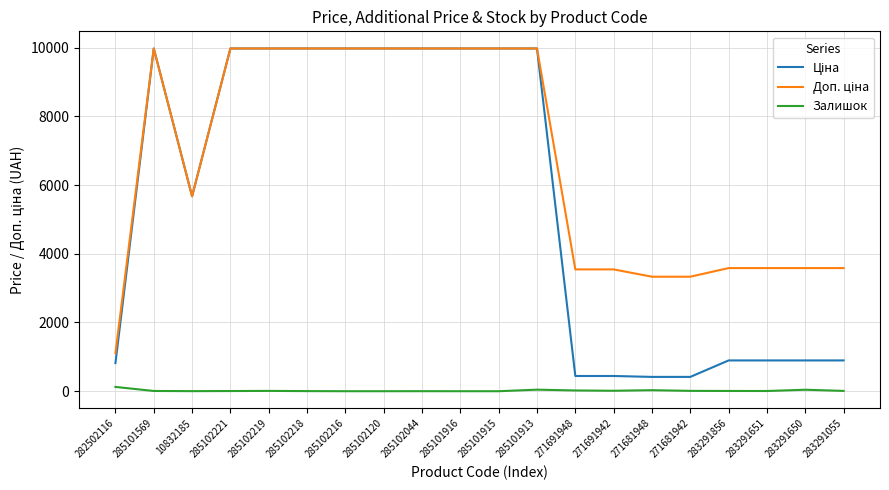

The value of Залишок at 285102120 is 0.0. True or false?

True